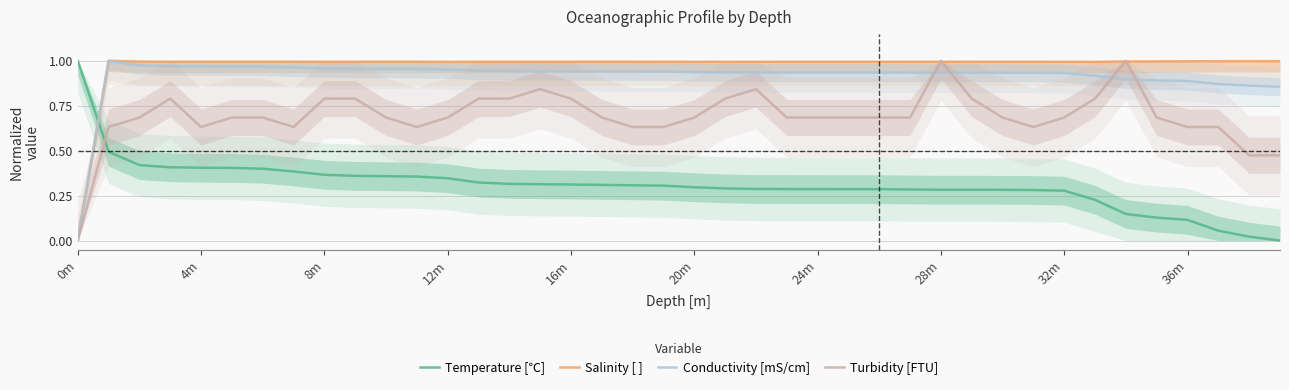

What is the difference between the maximum and minimum values in the Turbidity [FTU] series?

1.0